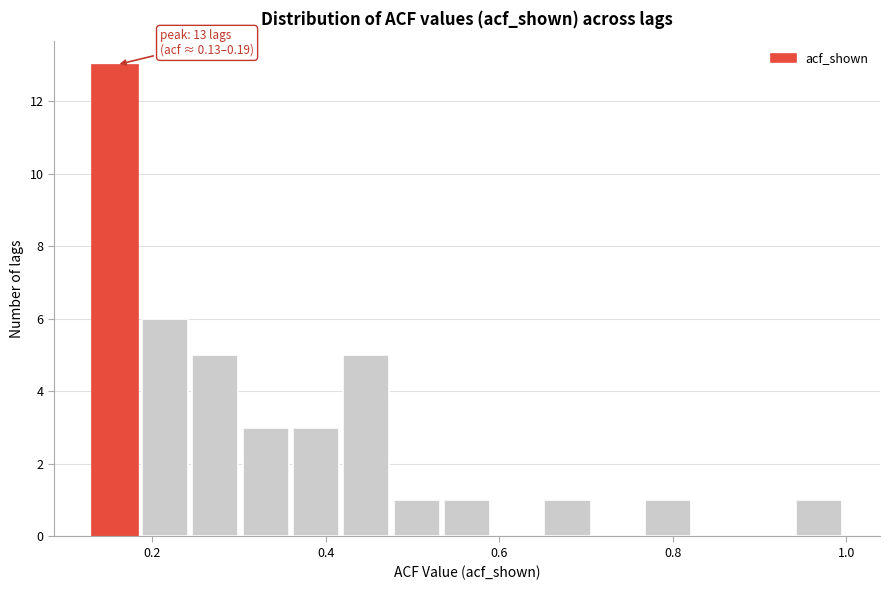

Read against the x-axis, roughly where is the centre of the tallest bar?

0.16